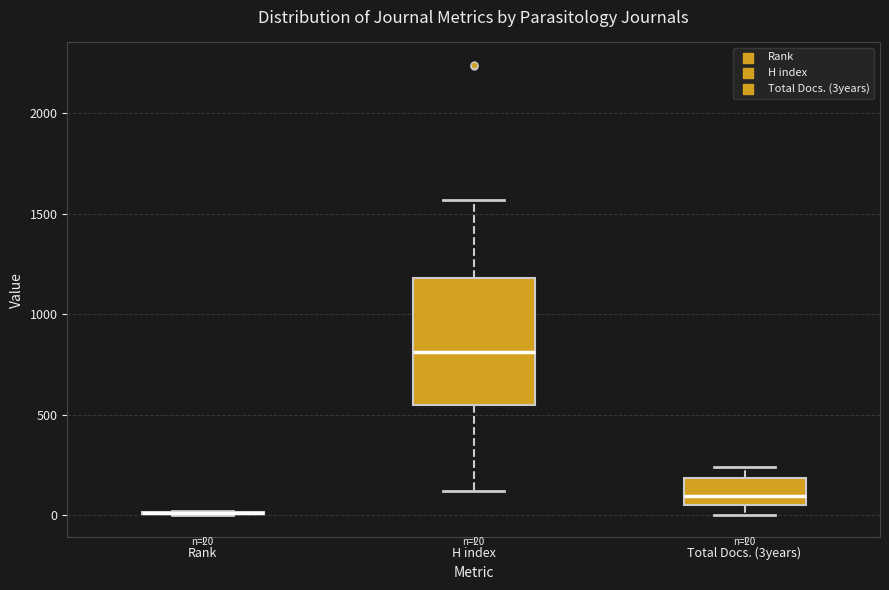

Which box is the tallest, from its lower edge to its upper edge?

H index